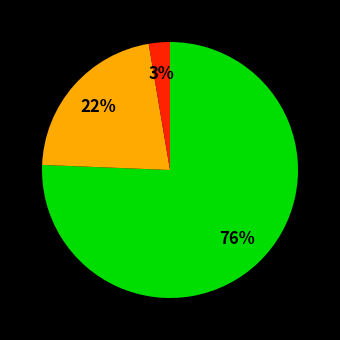

Does any single category account for the majority?

Yes